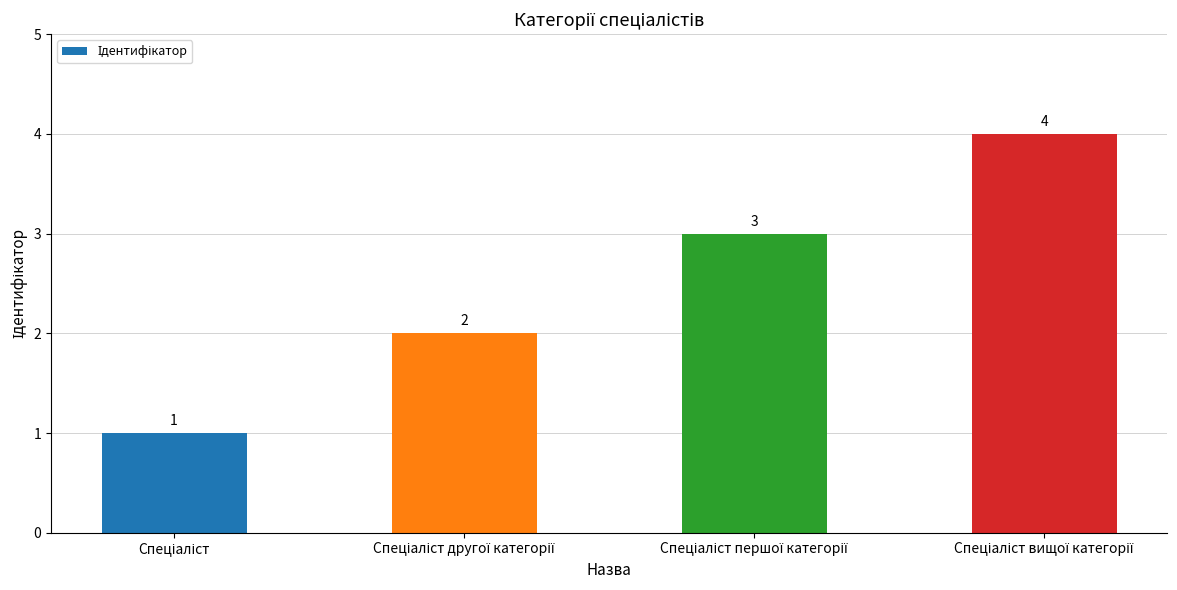

Are the bars horizontal?

No